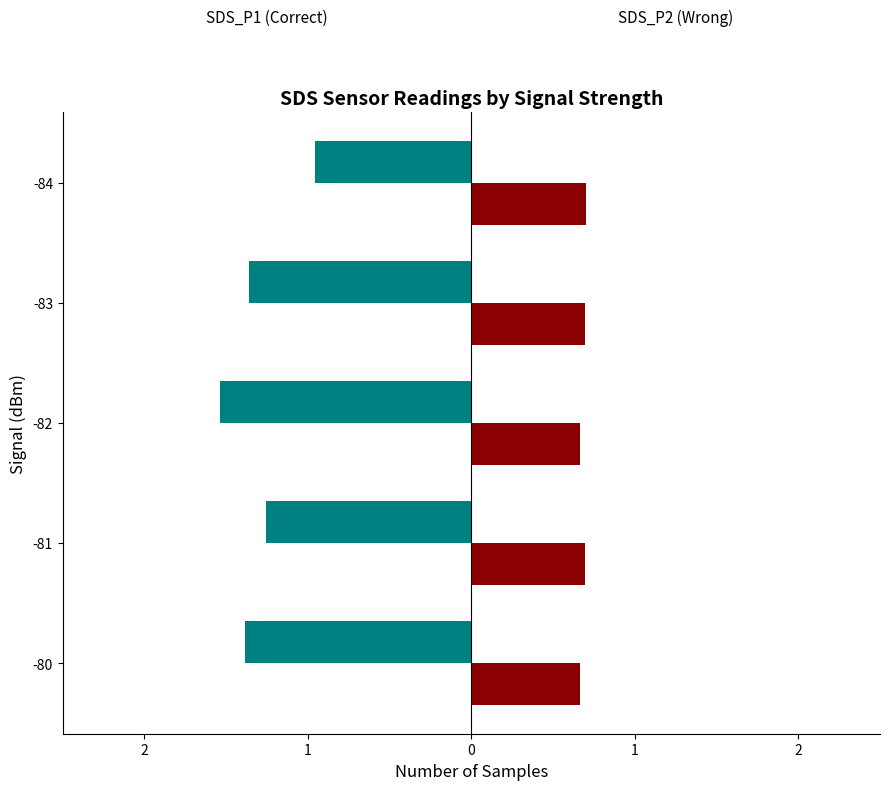

What is the value of the SDS_P1 bar at the 5th from the left?

-1.4